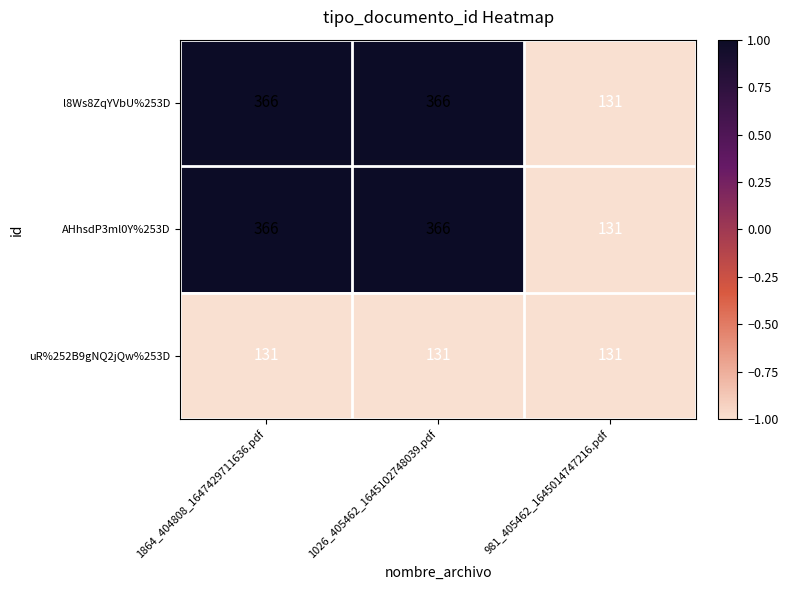

What is the spread (max minus min) of values at 1026_405462_1645102748039.pdf?

235